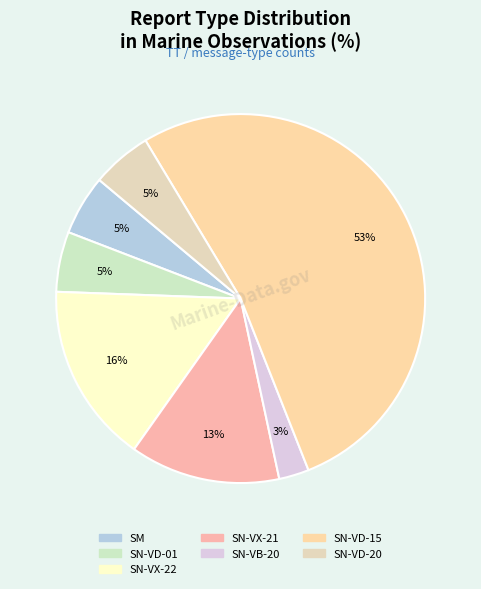

Count the number of slices in the pie.

7